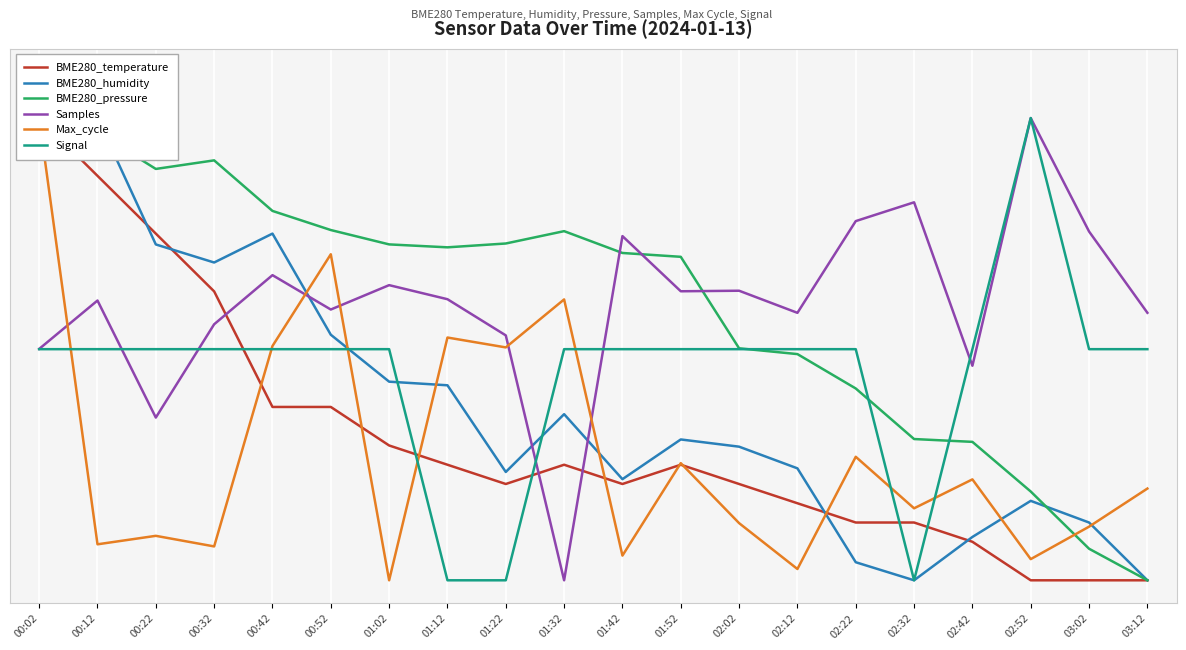

How many distinct data groups are displayed?

6